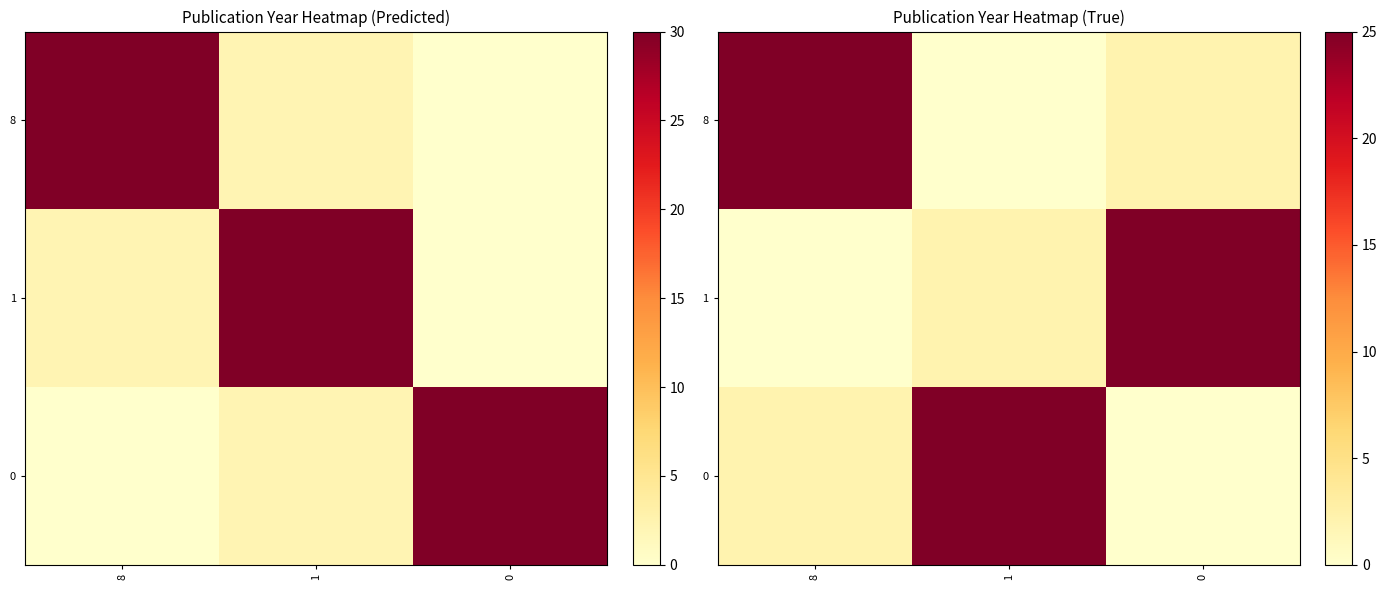

How many values in the 0 series exceed 2?

2